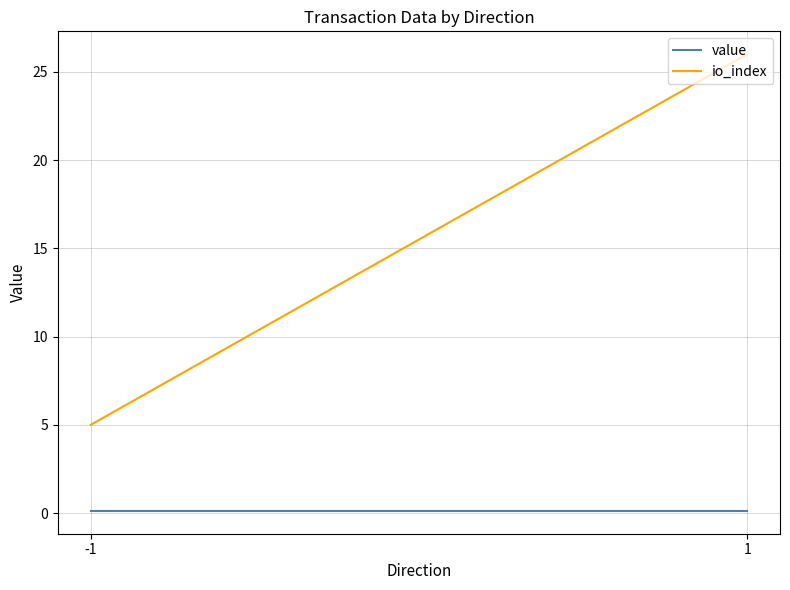

Is this an area chart (filled region under the line)?

No